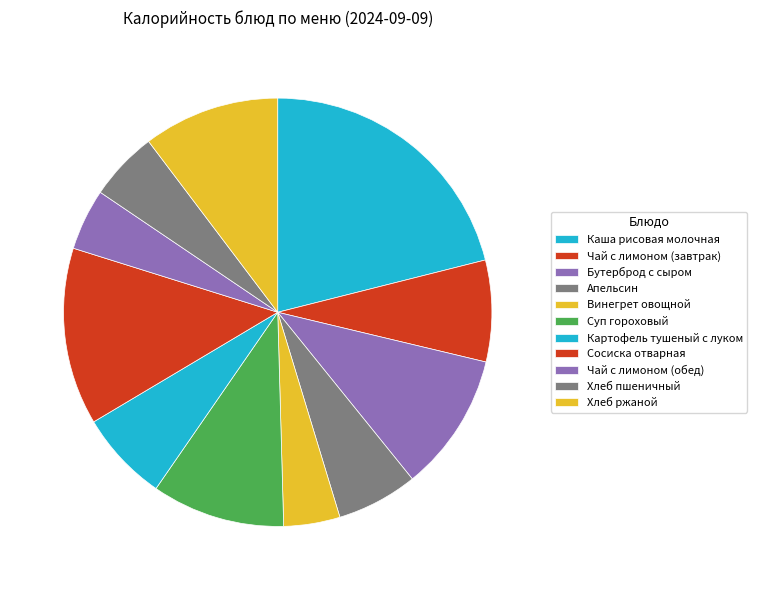

Is Винегрет овощной the majority of the pie?

No